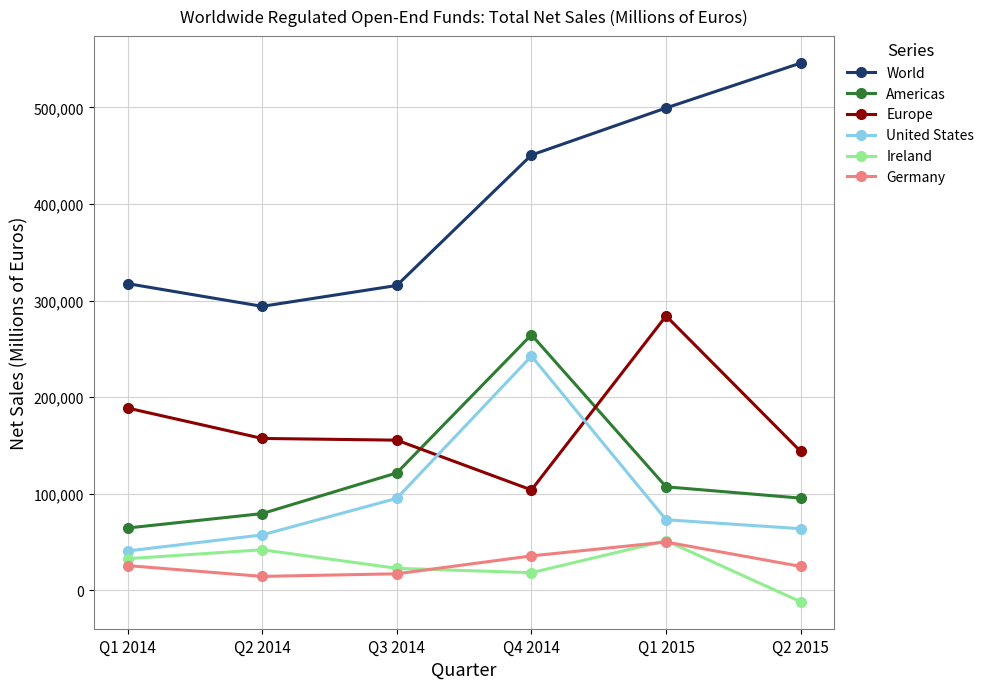

What is the value of the Americas point at the 2nd from the left?

79410